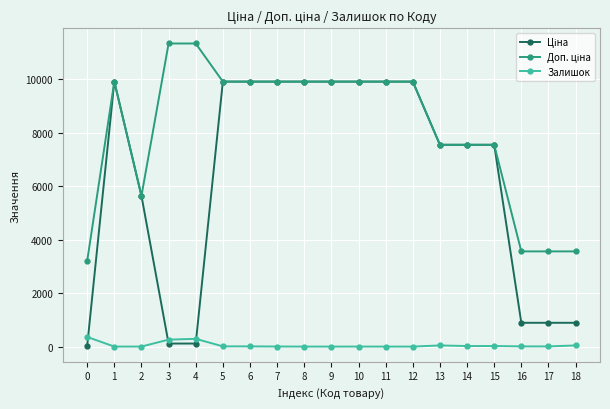

How many lines are shown in the chart?

3